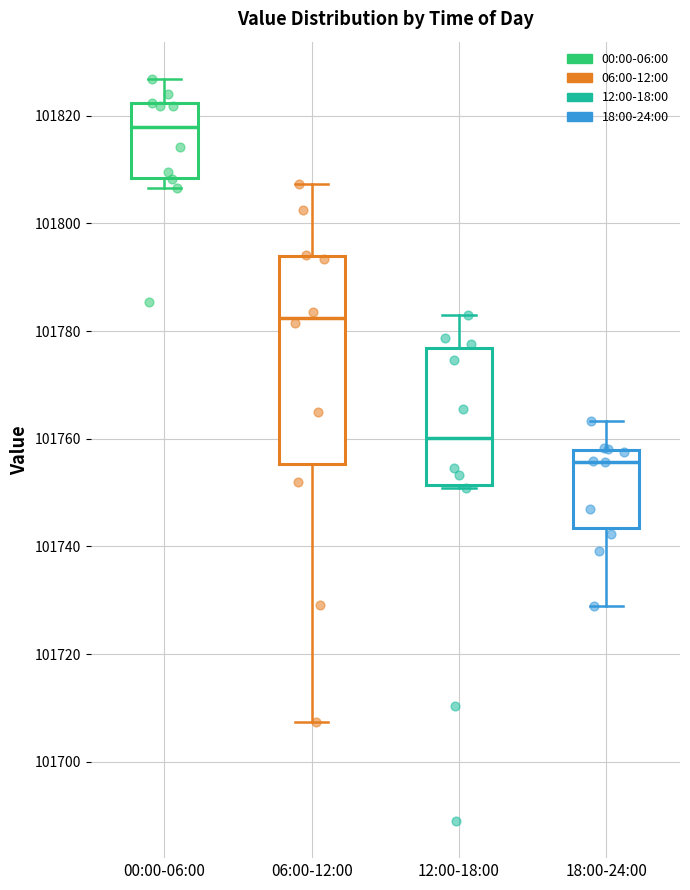

Which box is the tallest, from its lower edge to its upper edge?

06:00-12:00